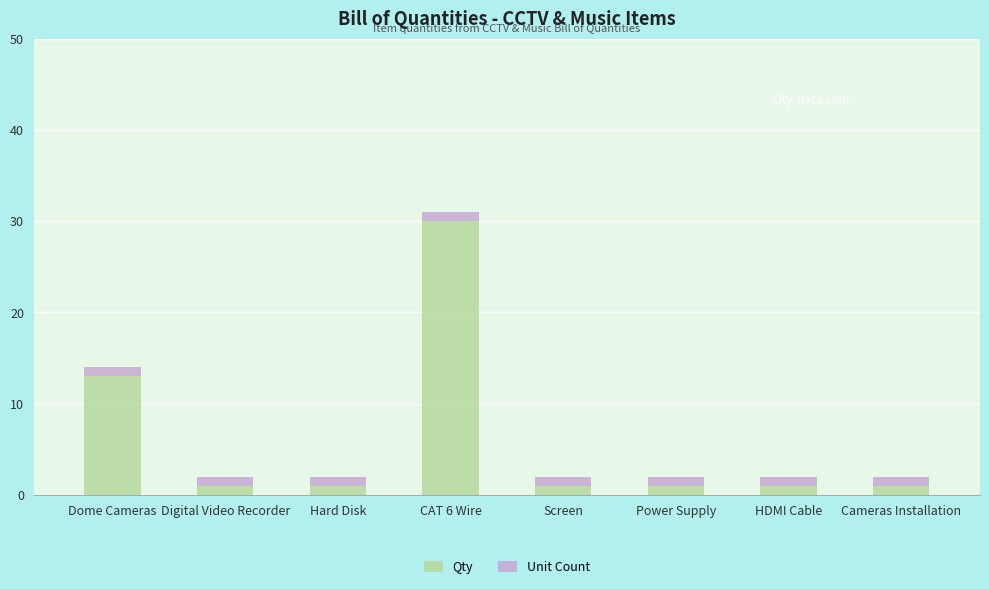

The value of Qty at Dome Cameras is 18. True or false?

False